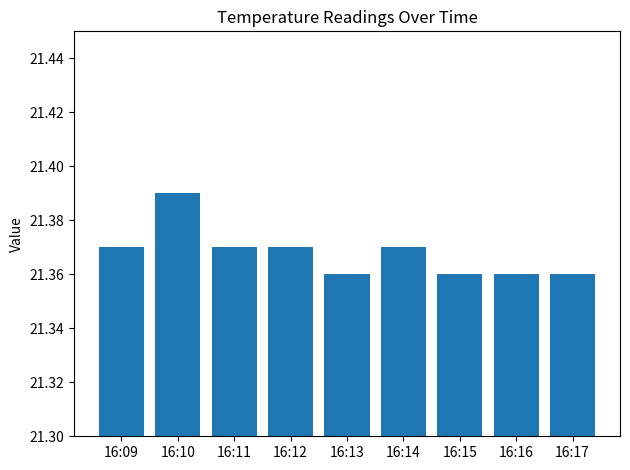

How many data points does each series have?

9